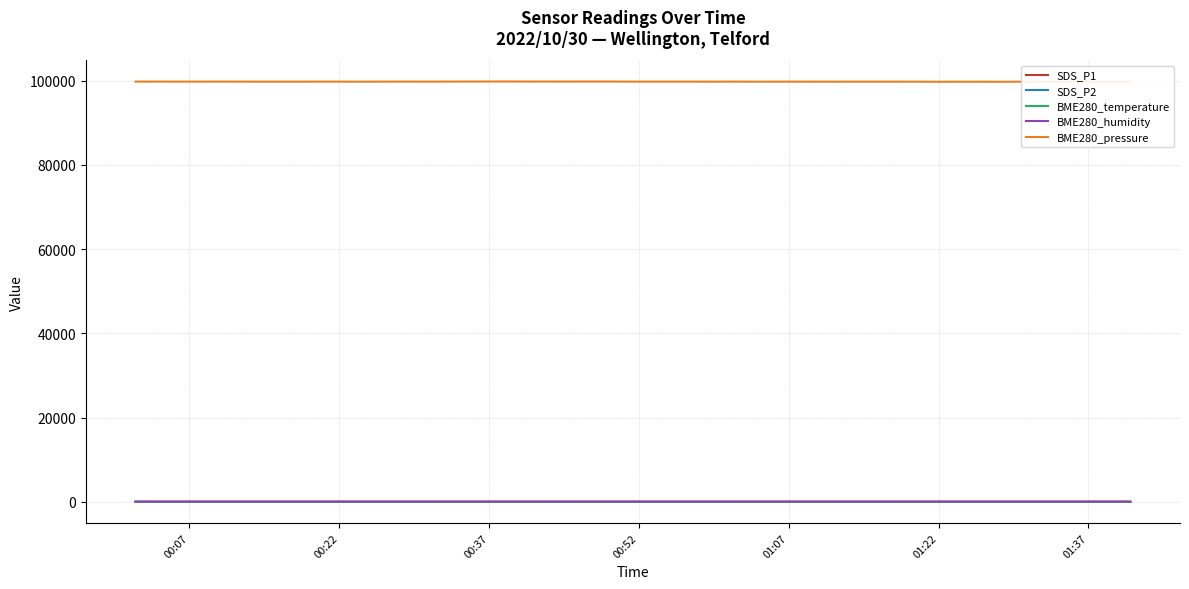

What is the maximum value shown in the chart?

99767.1